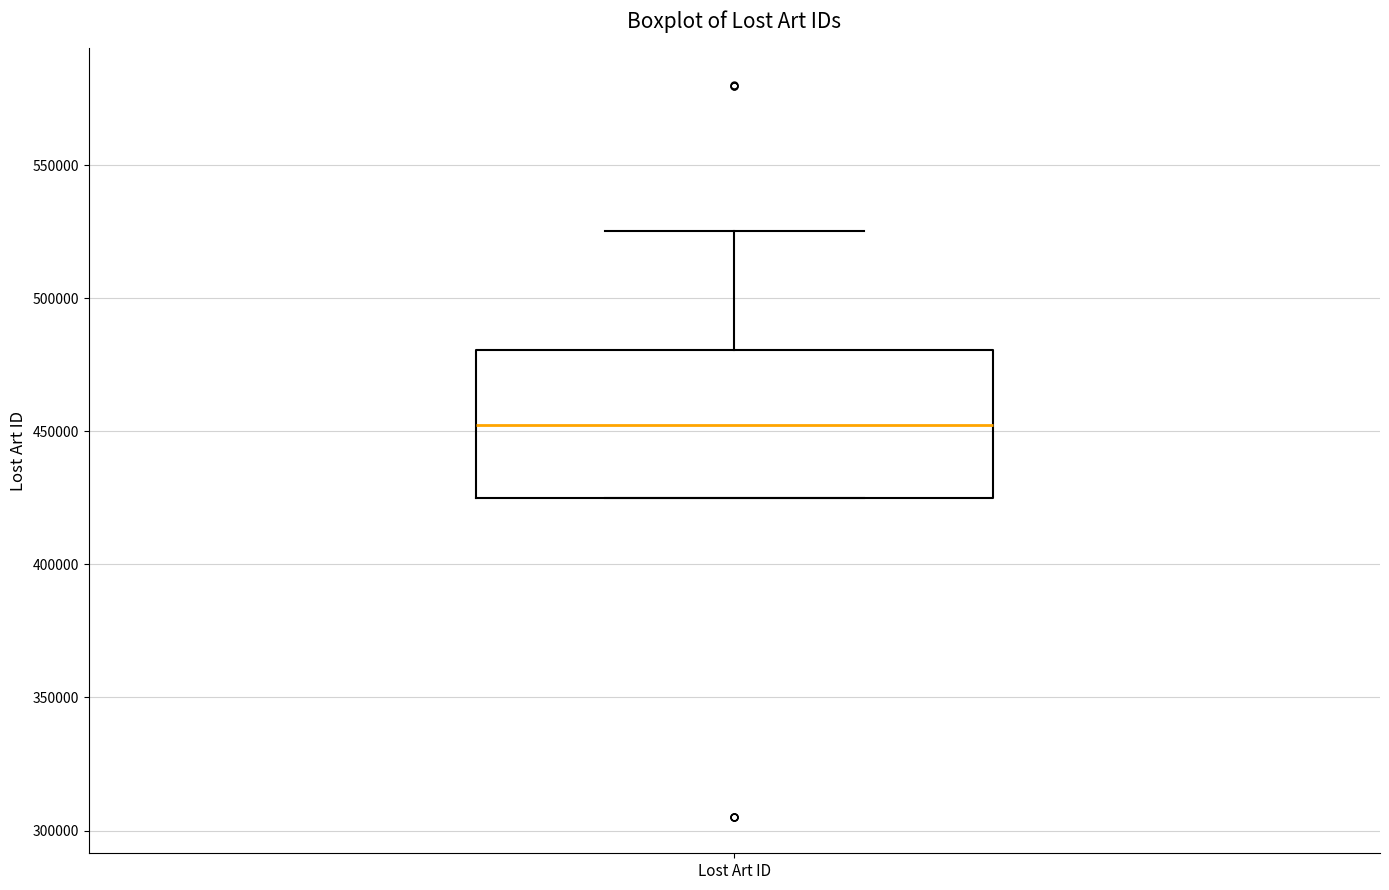

Transcribe this box plot: give where the median line is, the range the box spans, and where the two whiskers end, as read against the y-axis. The values are not printed on the chart, so give them approximately, as read against the axis.

median 450000, box 425000 to 480000, whiskers 425000 to 525000